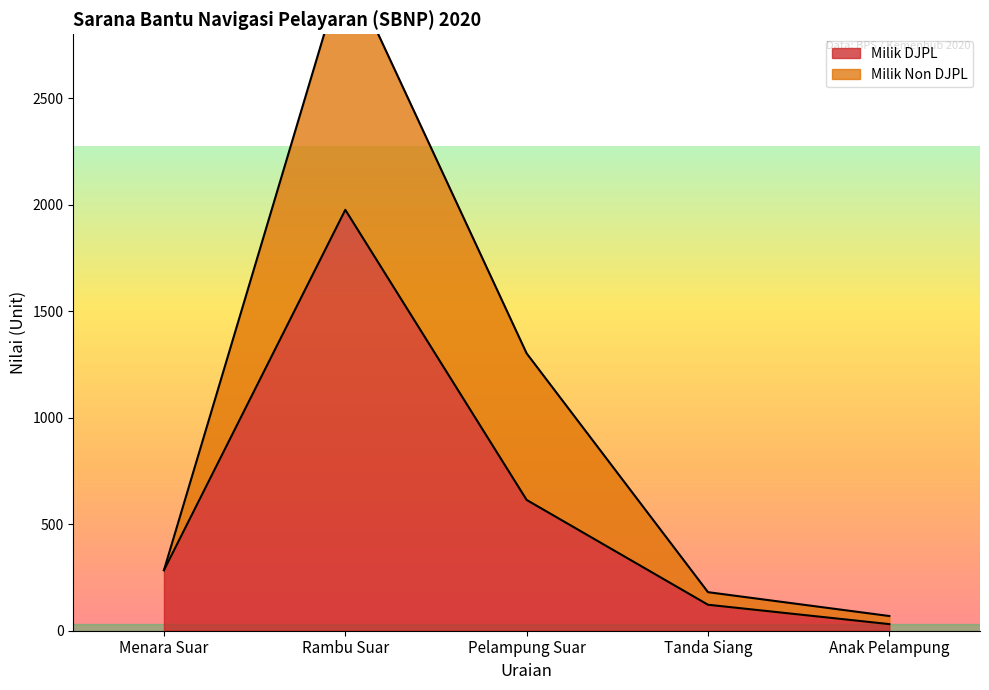

Which category has the lowest value across all series?

Anak Pelampung